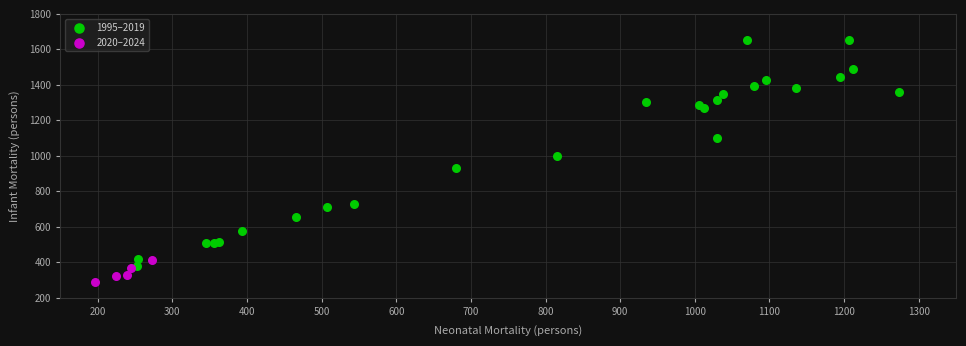

Which series contains the lowest Y value?

2020–2024